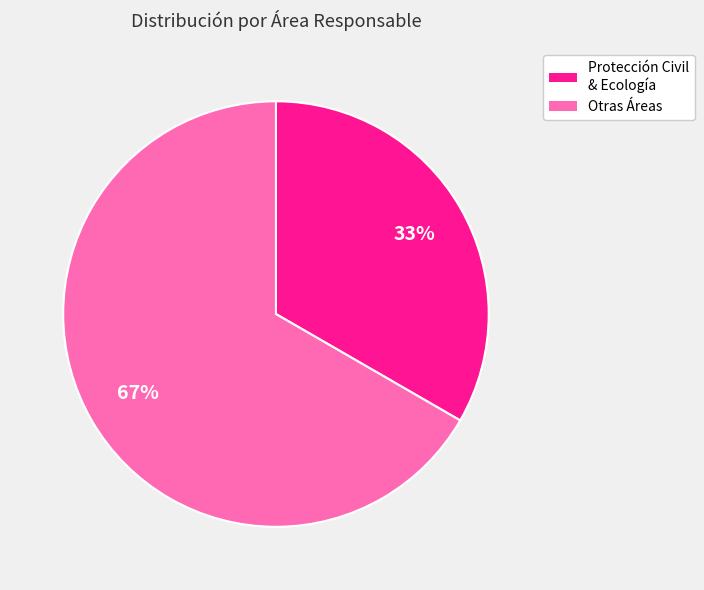

Which category has the smallest portion of the pie?

Protección Civil & Ecología